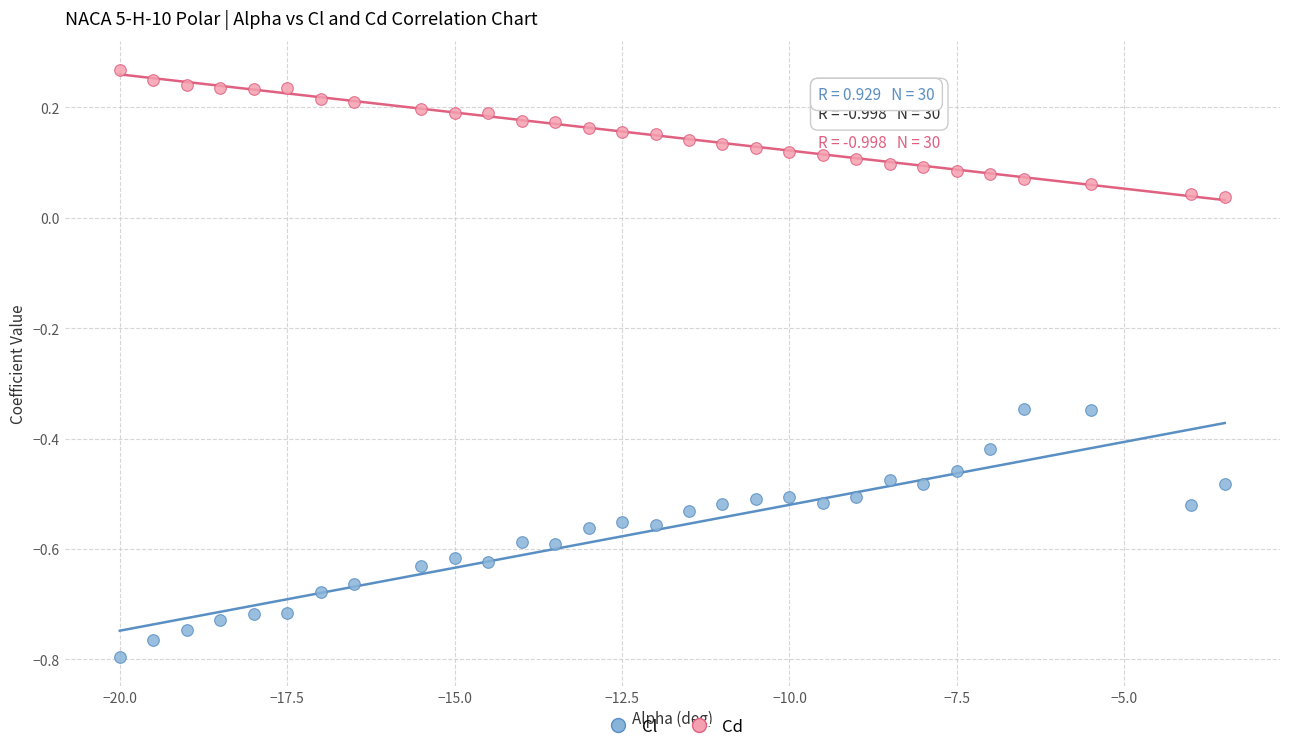

Which series contains the highest Y value?

Cd